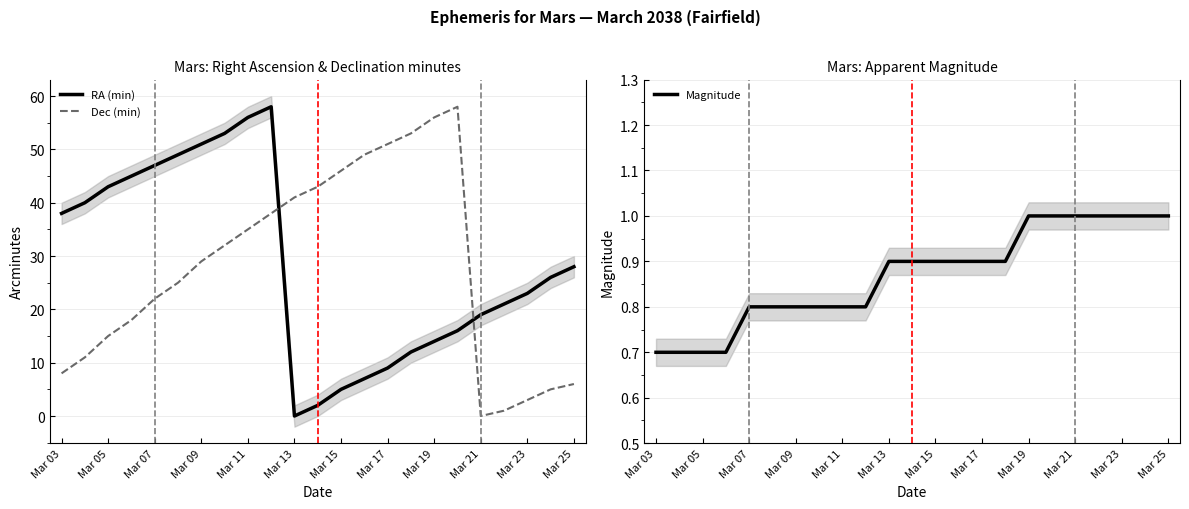

Count the Magnitude values in the range 0 to 1.

23